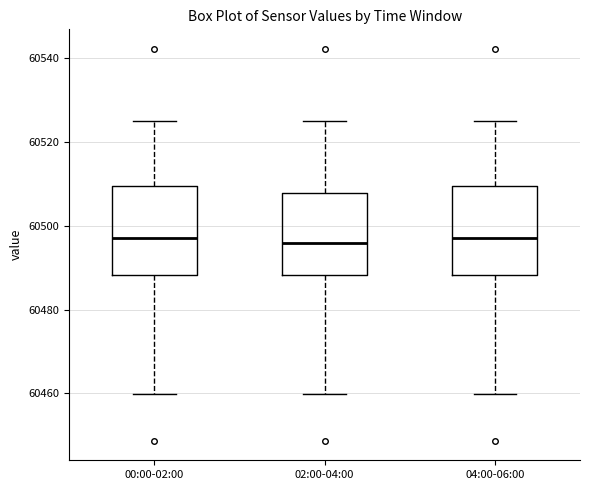

Reading left to right, read every box against the y-axis: the position of its median line, the range the box covers, and the ends of its whiskers. The values are not printed on the chart, so give them approximately, as read against the axis.

00:00-02:00: median 60496, box 60488 to 60510, whiskers 60460 to 60524
02:00-04:00: median 60496, box 60488 to 60508, whiskers 60460 to 60524
04:00-06:00: median 60496, box 60488 to 60510, whiskers 60460 to 60524